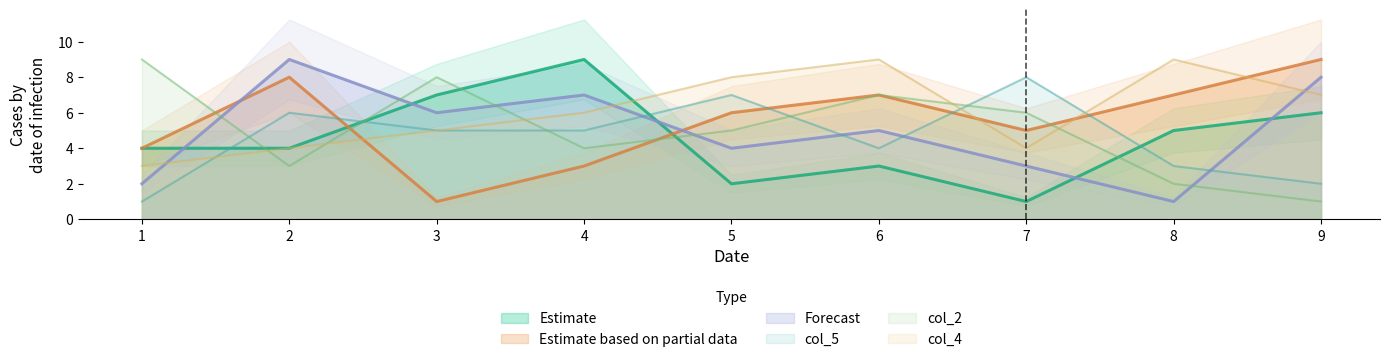

How many series are shown in this chart?

6